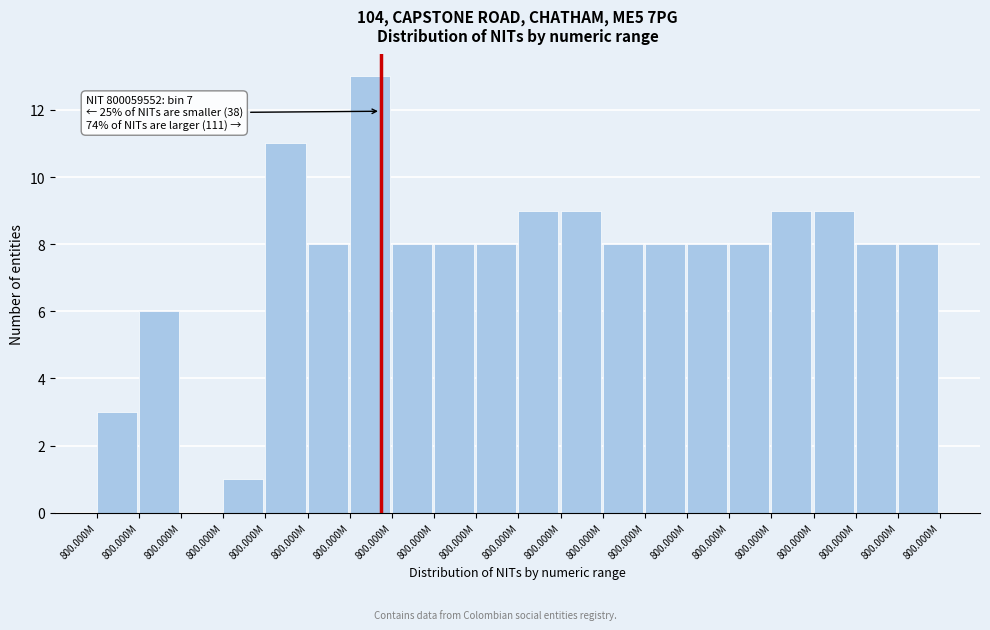

How many data points does each series have?

20